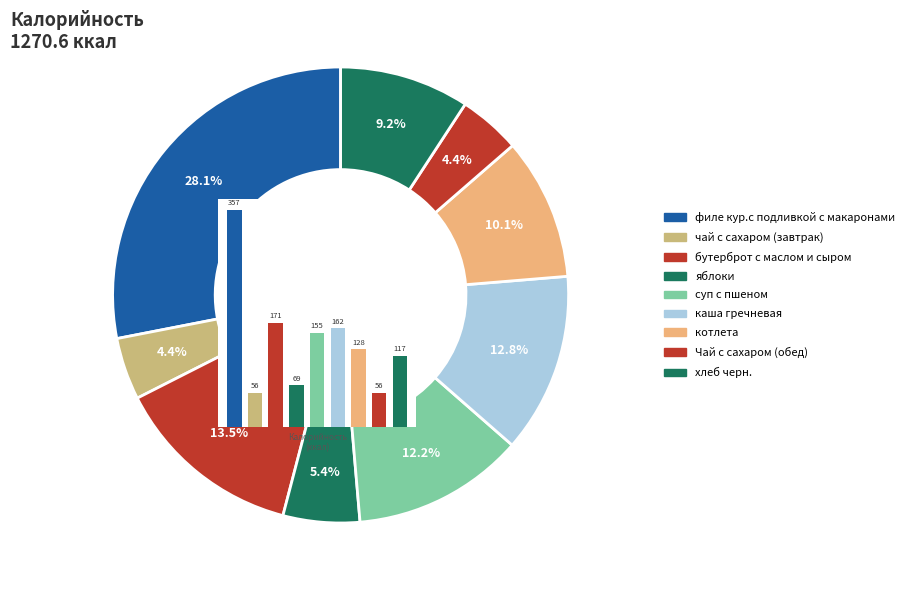

What percentage is the хлеб черн. slice, to the nearest percent?

9%